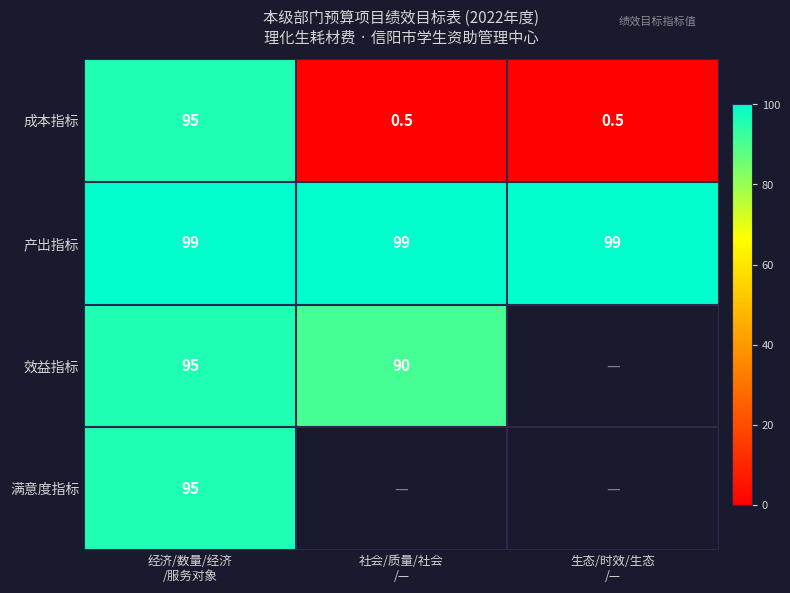

Rank the series at 生态/时效/生态 /— from lowest to highest value.

成本指标, 产出指标, 效益指标, 满意度指标